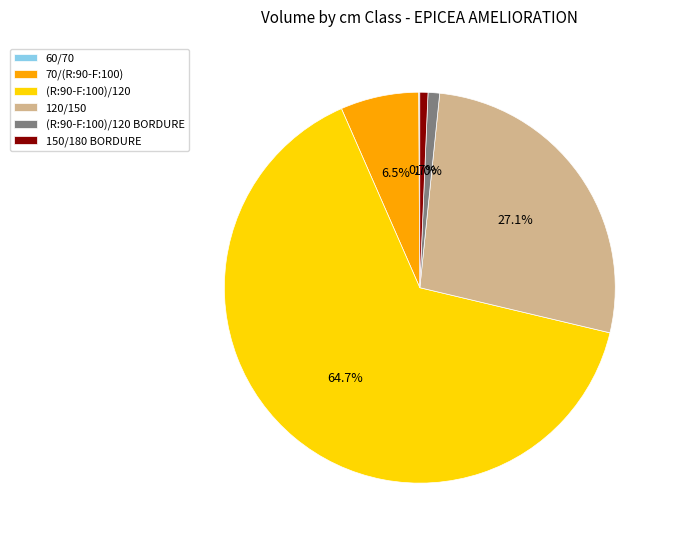

To the nearest percent, what portion does (R:90-F:100)/120 BORDURE represent?

1%